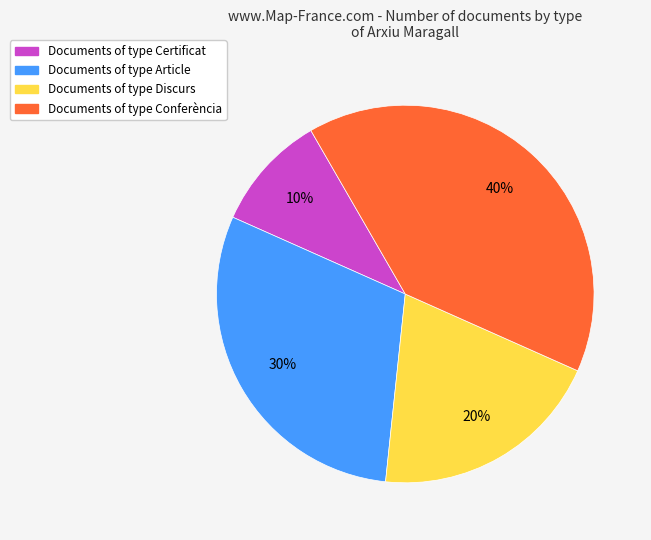

How many segments does this pie chart have?

4